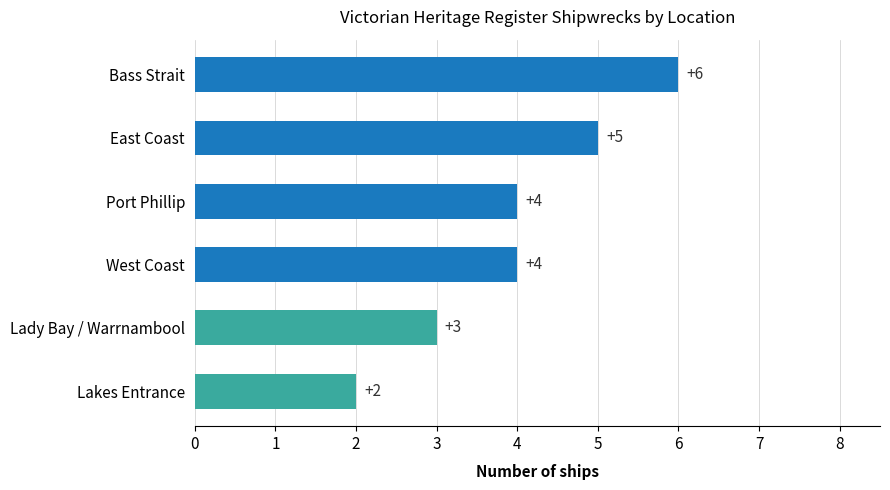

The value at Lady Bay / Warrnambool is 1. True or false?

False